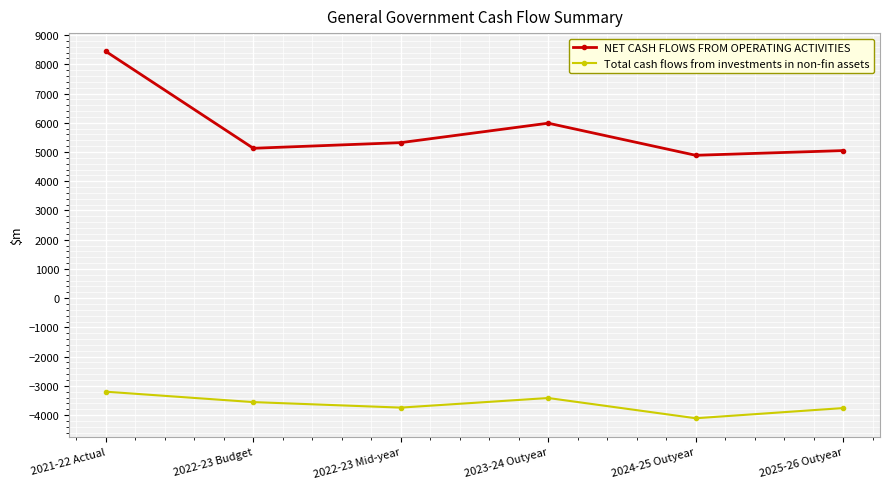

At which label does Total cash flows from investments in non-fin assets reach its minimum?

2024-25 Outyear